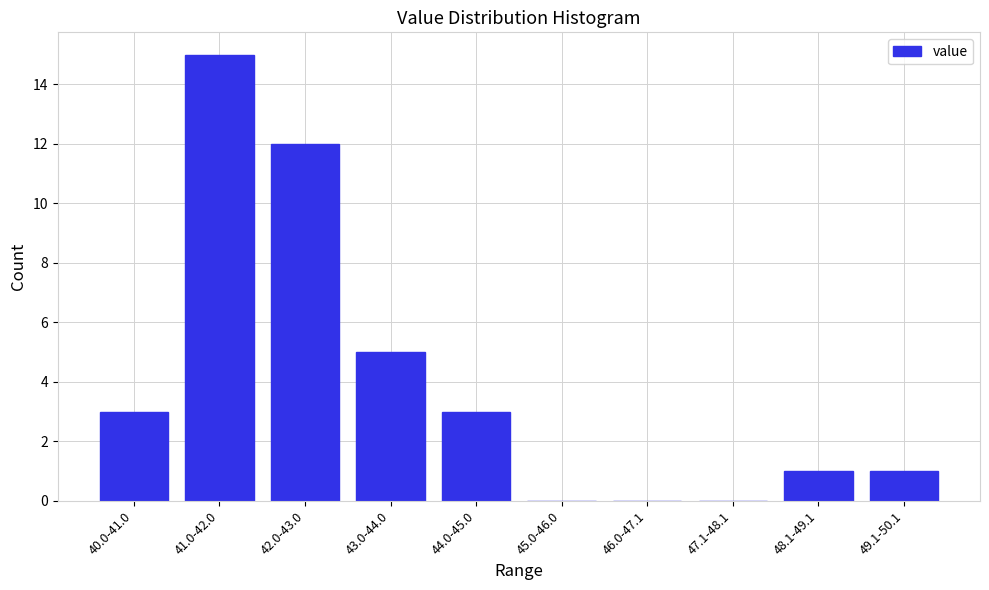

Reading left to right, list all the values displayed in this chart.

40.0-41.0=3	41.0-42.0=15	42.0-43.0=12	43.0-44.0=5	44.0-45.0=3	45.0-46.0=0	46.0-47.1=0	47.1-48.1=0	48.1-49.1=1	49.1-50.1=1